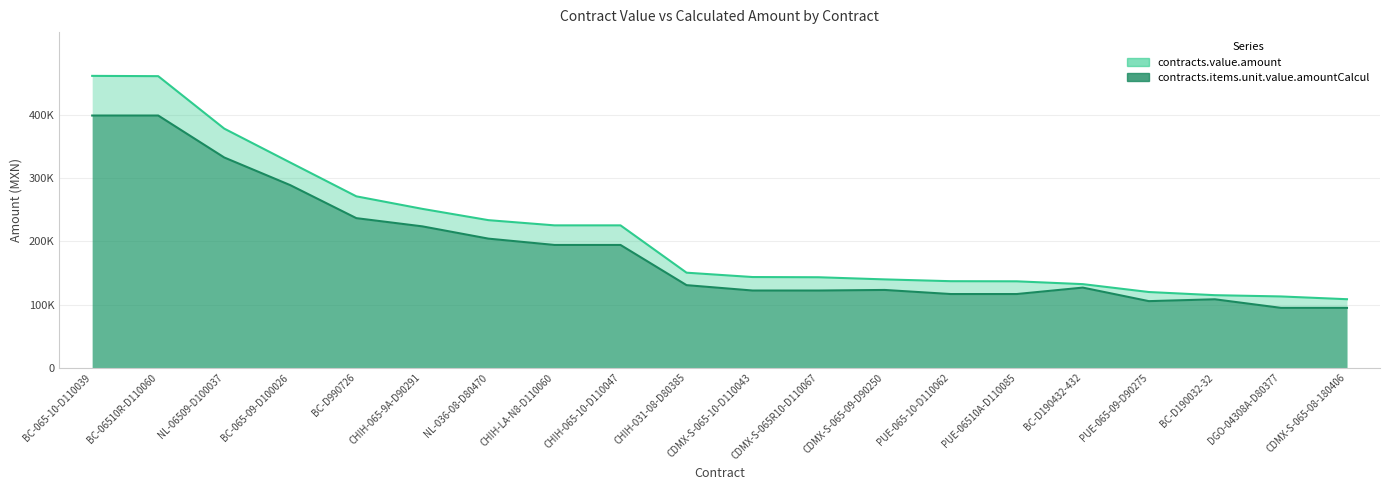

Between BC-065-10-D110039 and CHIH-065-10-D110047, which series saw the biggest shift?

contracts.value.amount